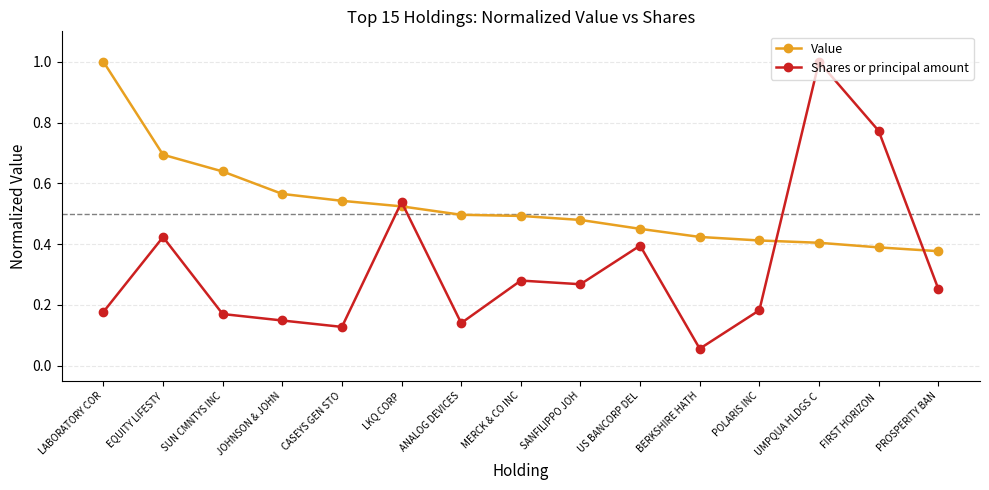

Where is Value nearest to the value 0?

PROSPERITY BAN